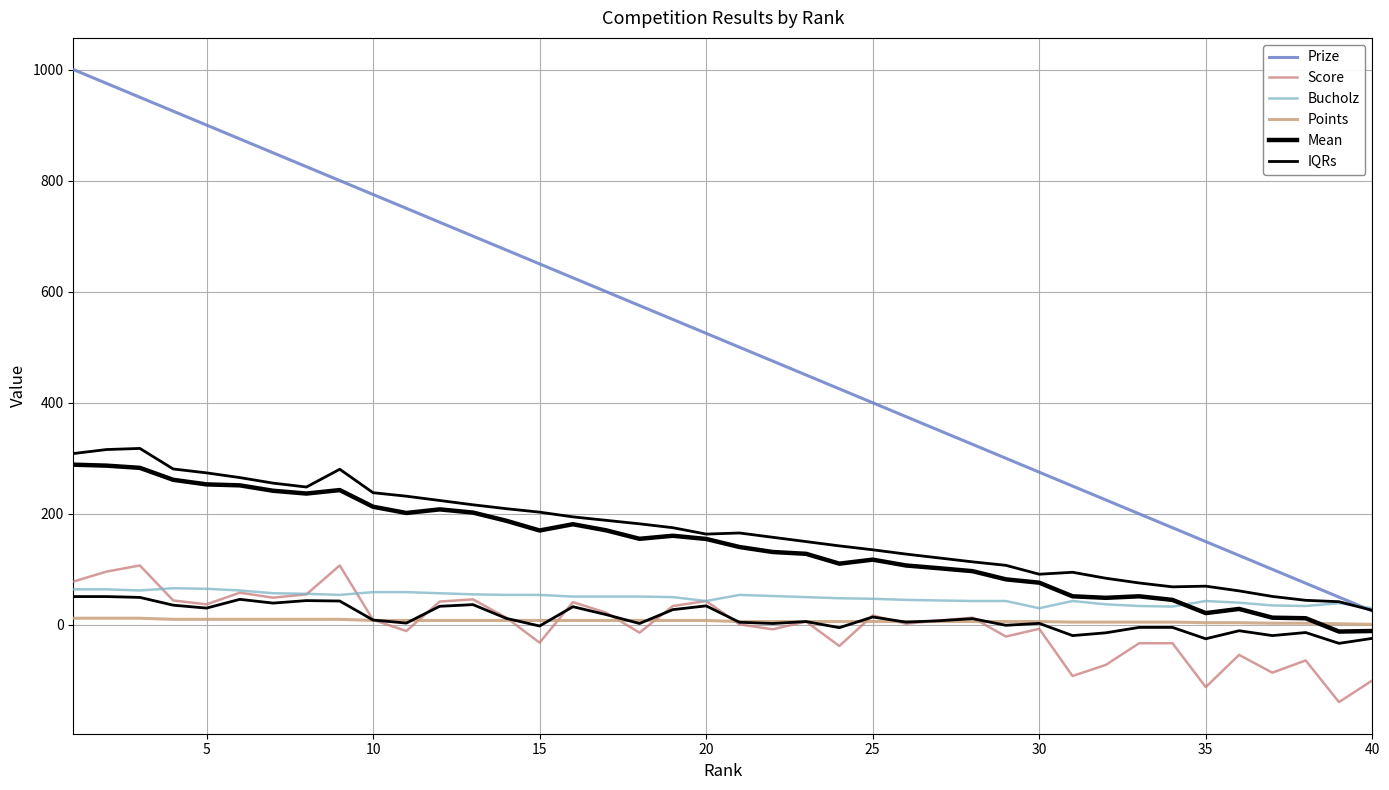

How many values in the Score series are below 8?

20